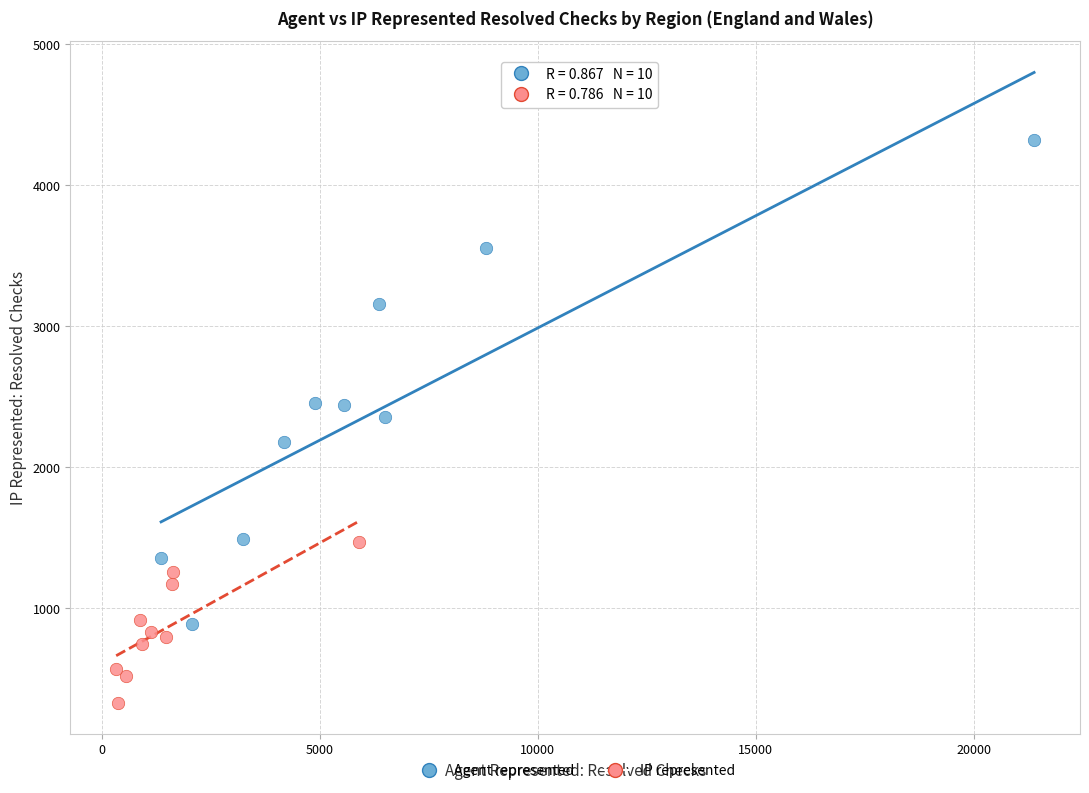

Which series reaches the minimum Y coordinate?

IP represented